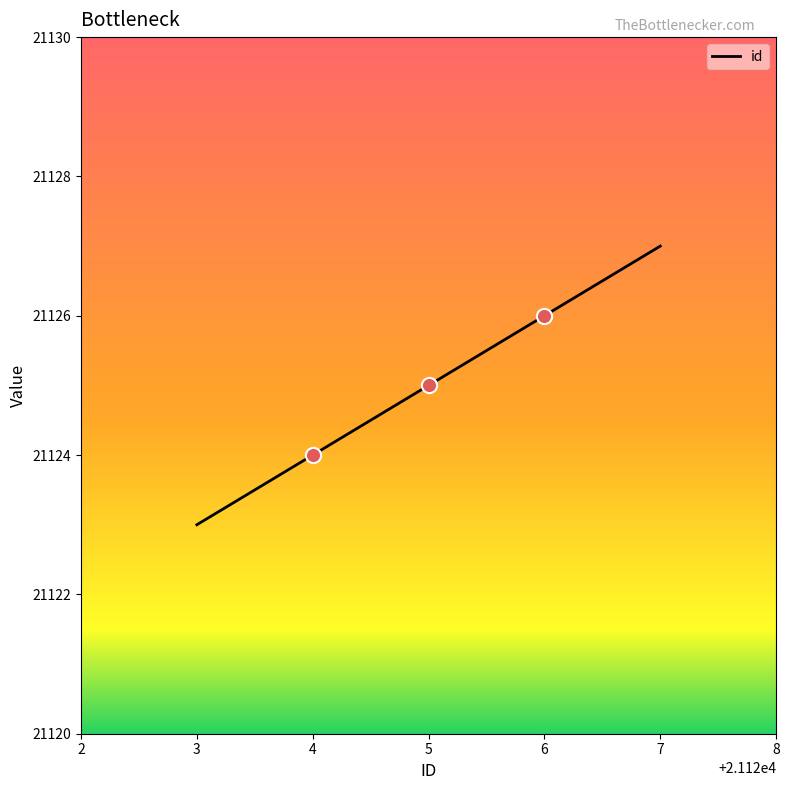

Approximately how many times larger is the value at 6 compared to 5?

1.0